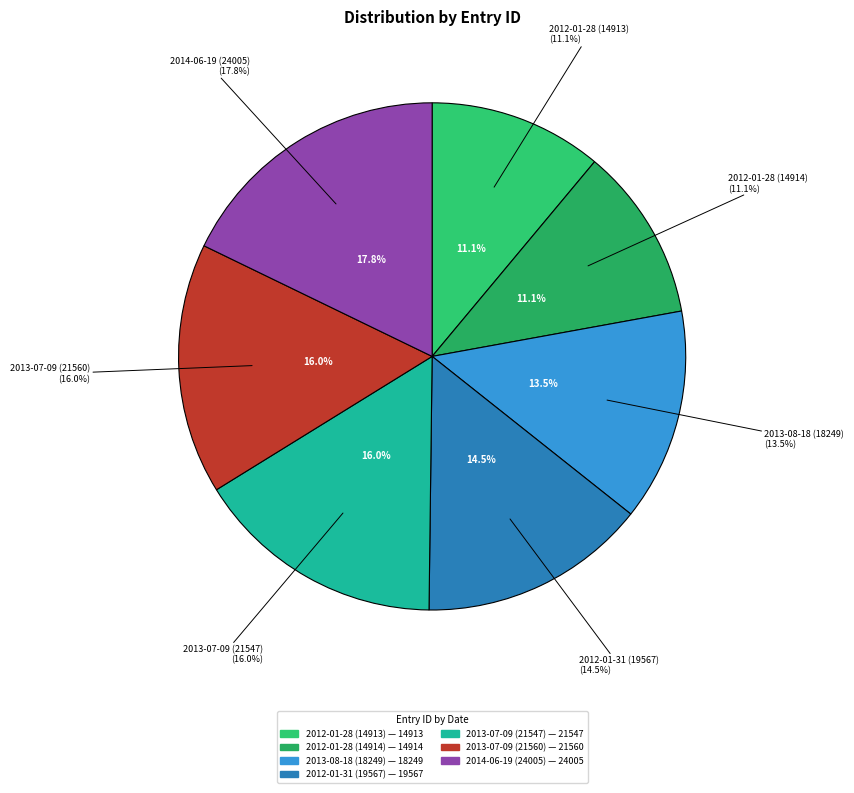

The 2013-07-09 (21547) slice represents 24% of the pie. True or false?

False